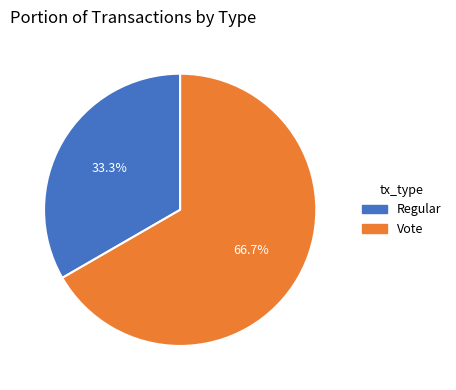

To the nearest percent, what is the difference between the Vote and Regular slice percentages?

33%